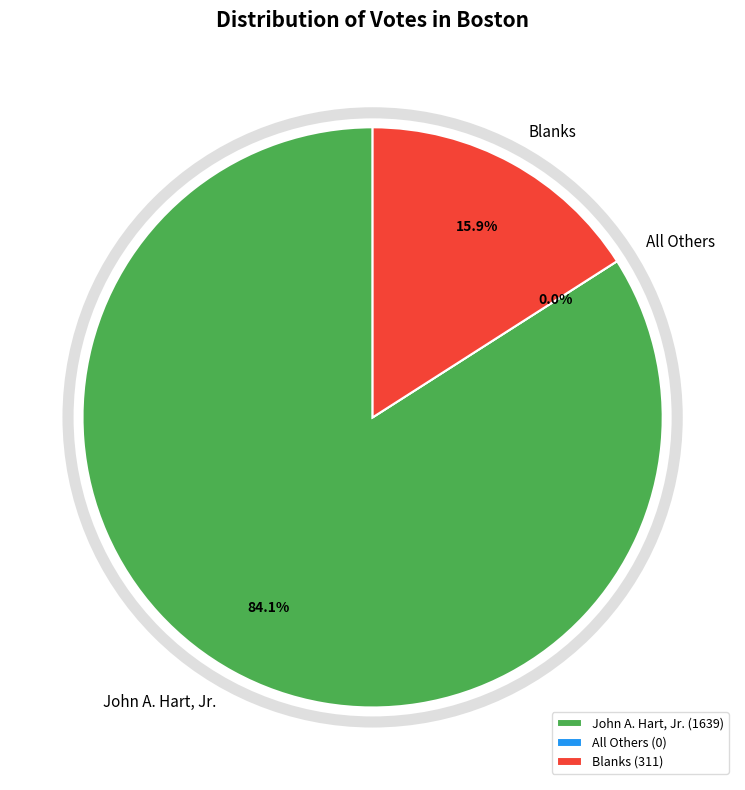

To the nearest percent, what percentage of the pie is Blanks?

16%